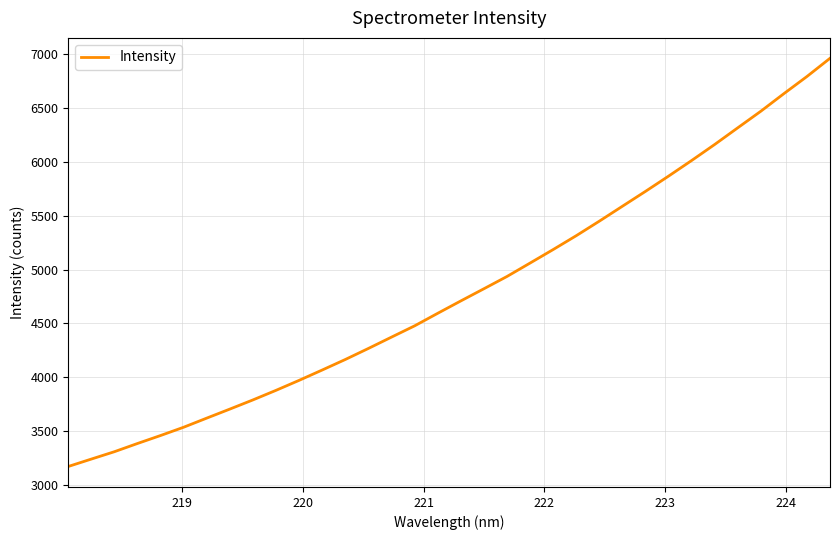

What is the average value?

4795.2